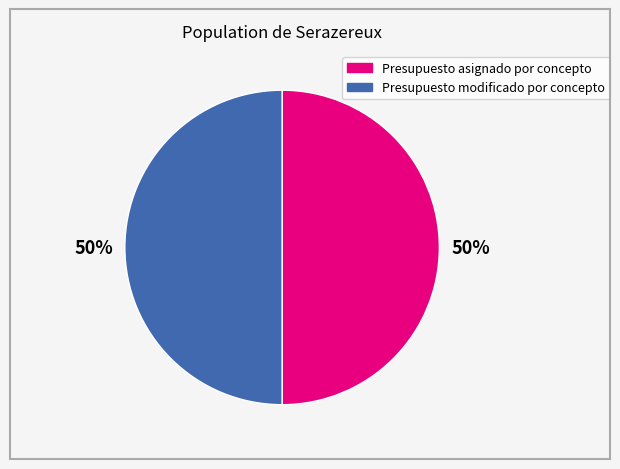

What percentage is the Presupuesto modificado por concepto slice, to the nearest percent?

50%